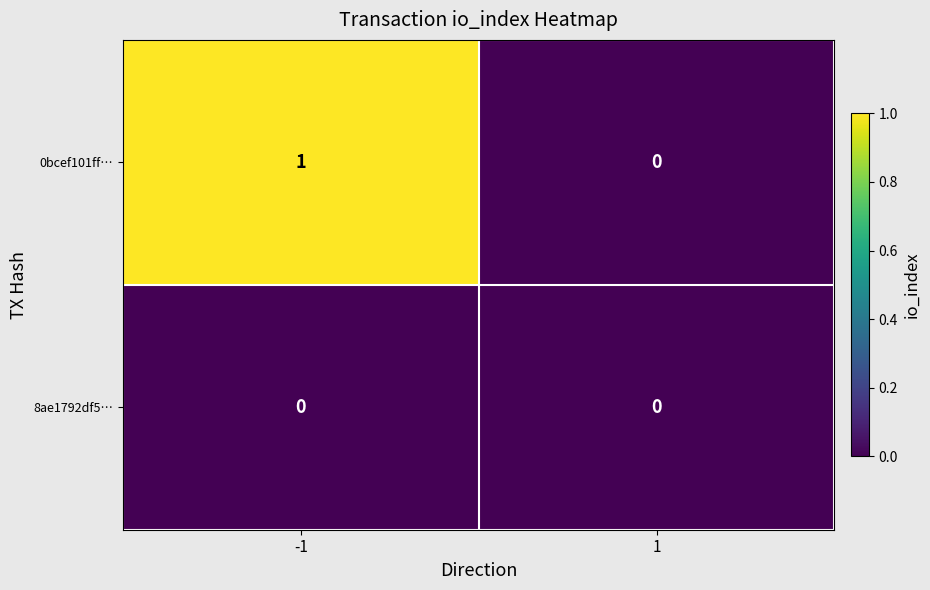

Reading left to right, what are all the values shown in this chart?

0bcef101ff…: 1	0
8ae1792df5…: 0	0